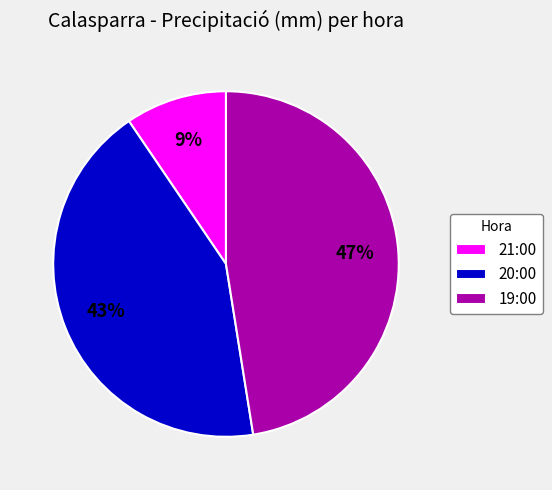

Does any single category account for the majority?

No